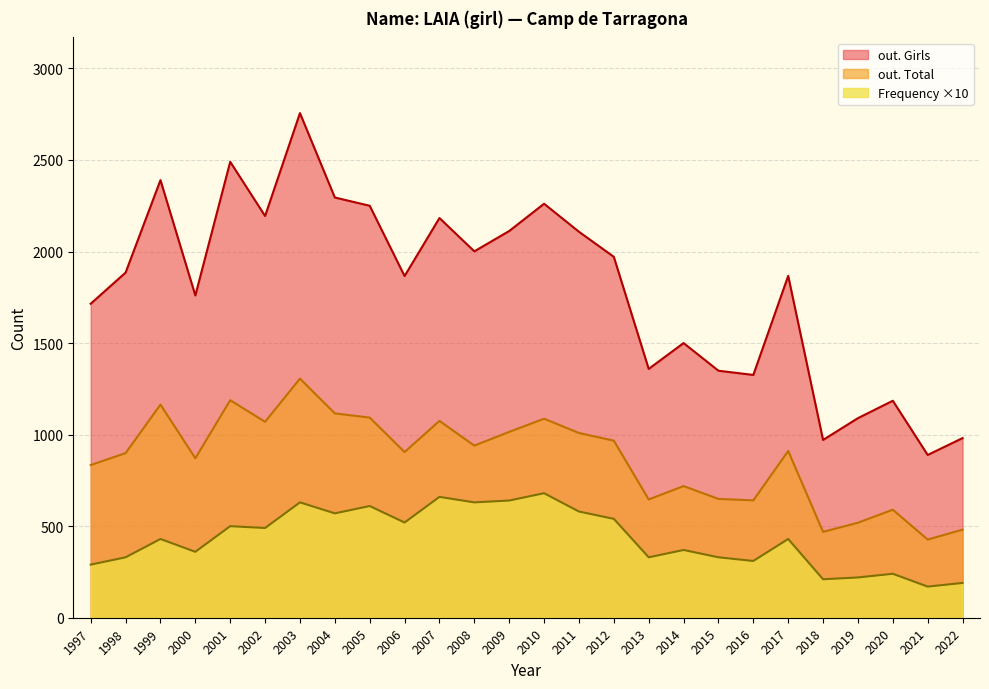

At which category does the chart reach its minimum across all series?

2021